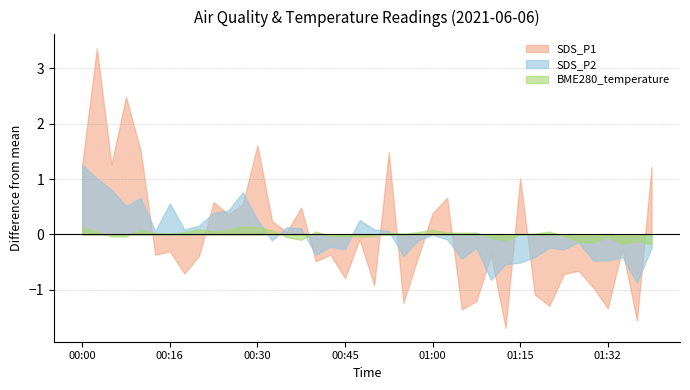

The value of SDS_P1 at 01:15 is 1.0. True or false?

True